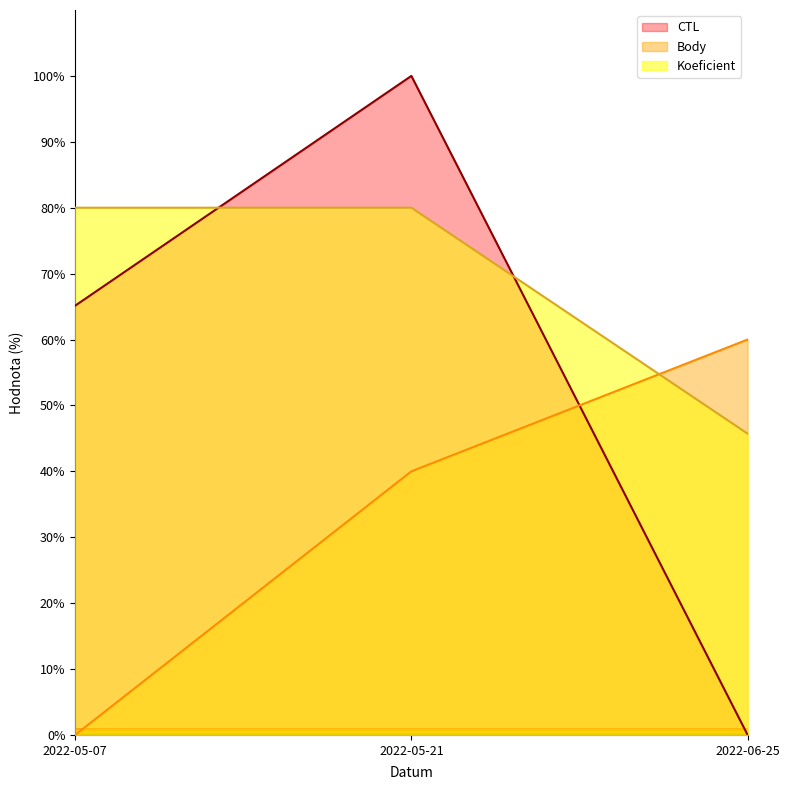

What is the total value across all series at 2022-05-07?

145.1